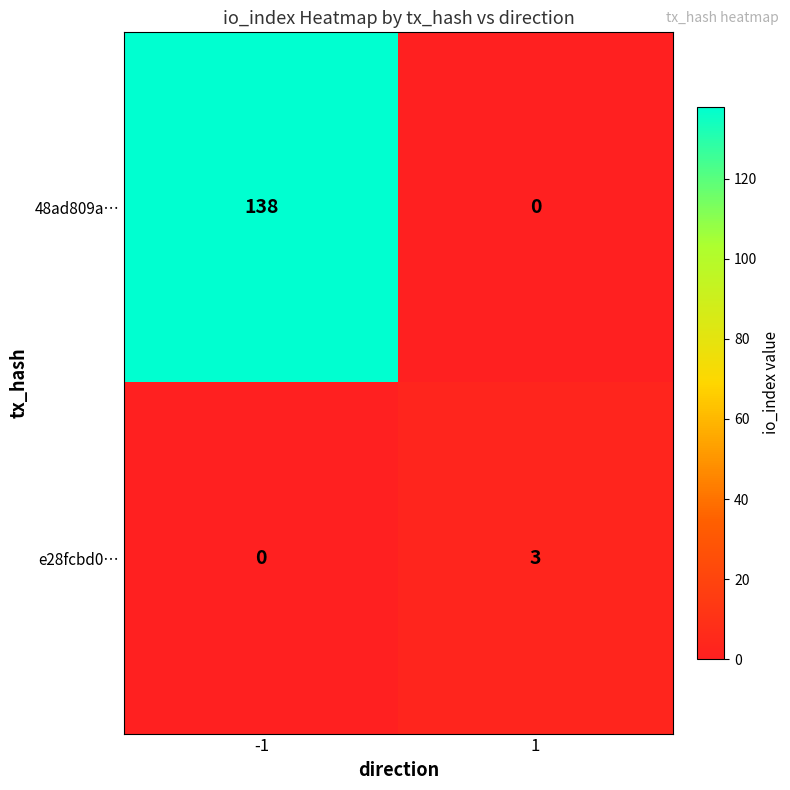

At 1, list the series in order from smallest to largest.

48ad809a…, e28fcbd0…